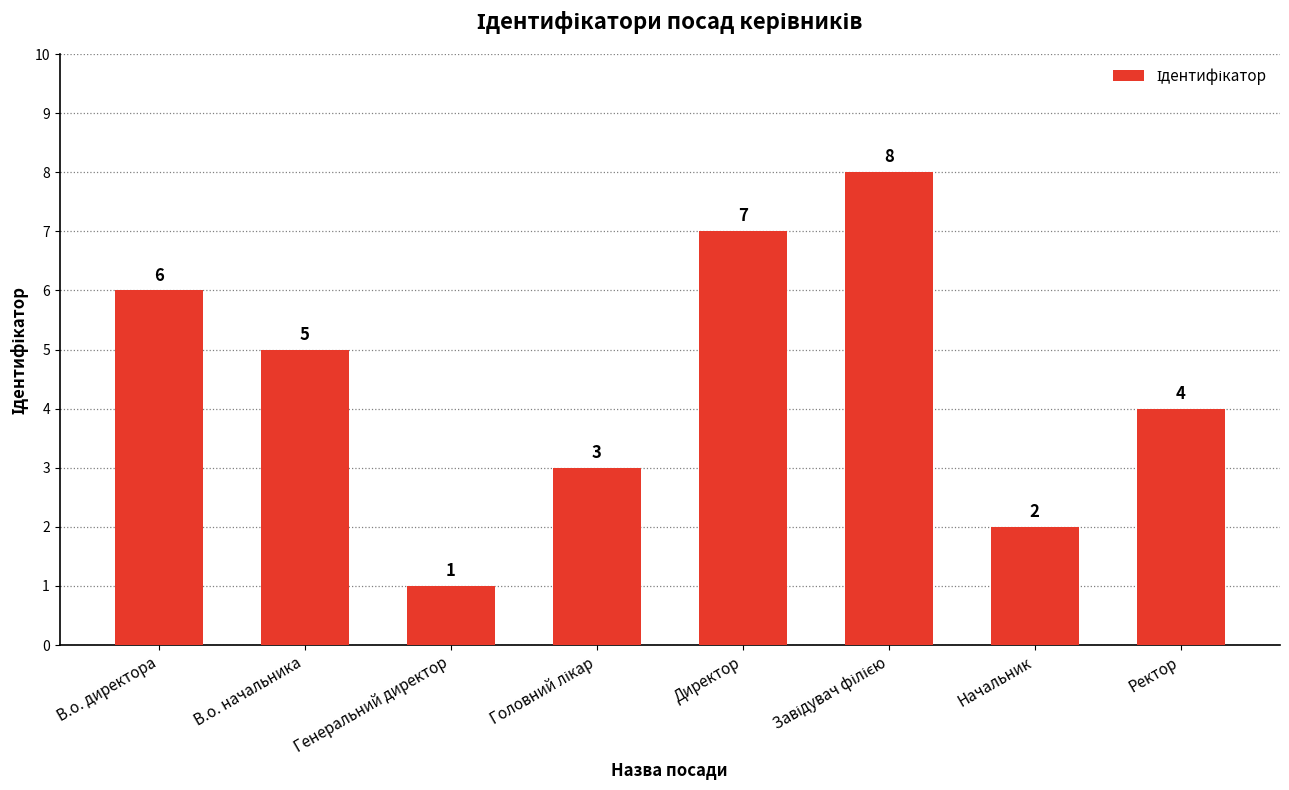

What is the label of the 3rd bar from the left?

Генеральний директор